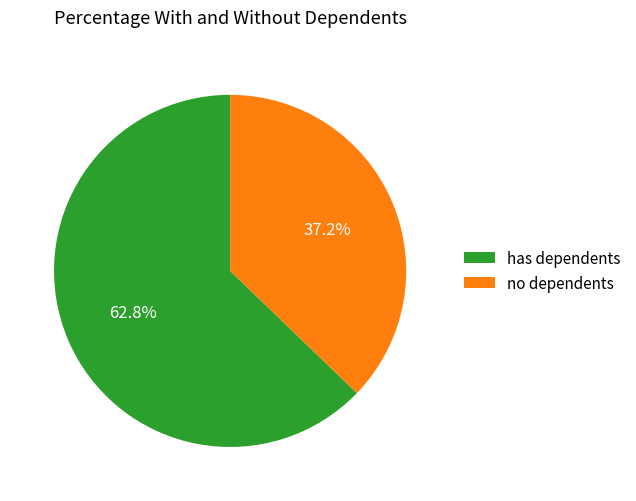

What is the total percentage of no dependents and has dependents?

100.0%